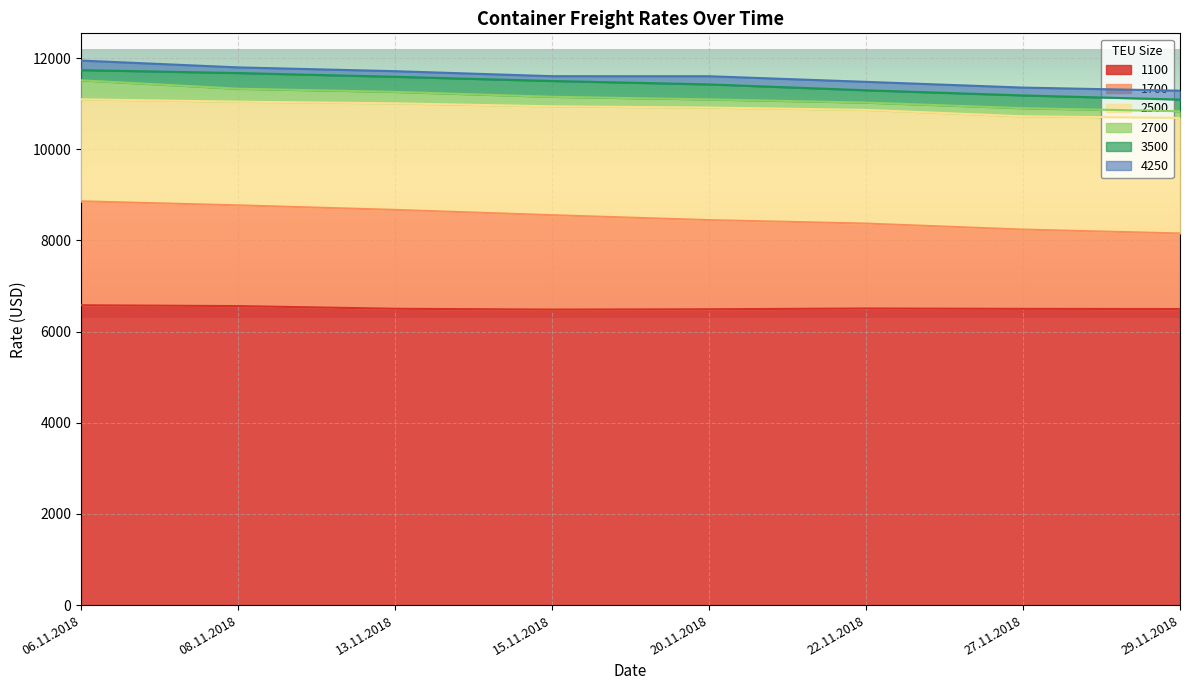

What are all the series names shown in the legend?

1100, 1700, 2500, 2700, 3500, 4250